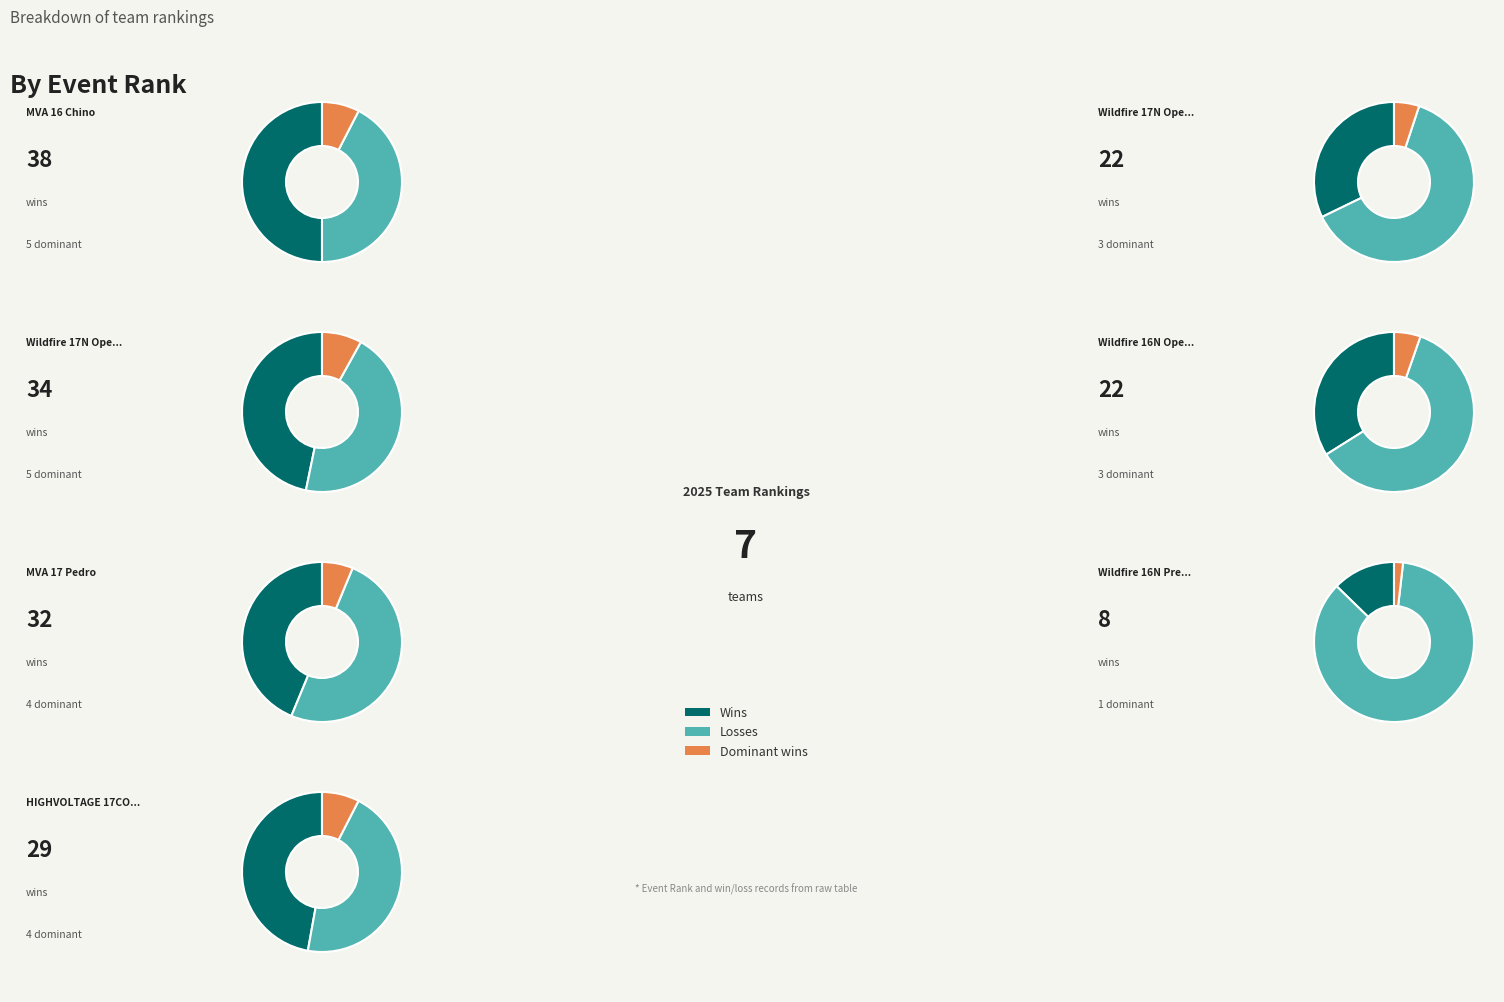

To the nearest percent, what is the combined percentage of MVA 17 Pedro and HIGHVOLTAGE 17COLLEGEPREP?

25%